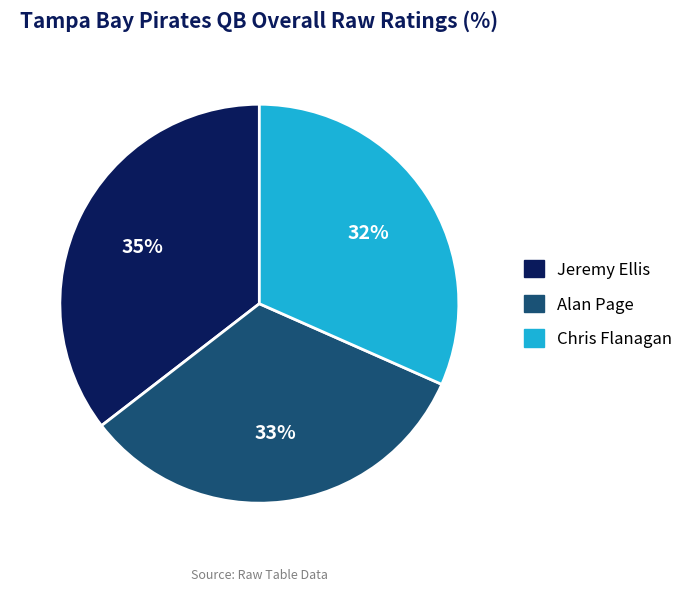

Does any single category account for the majority?

No